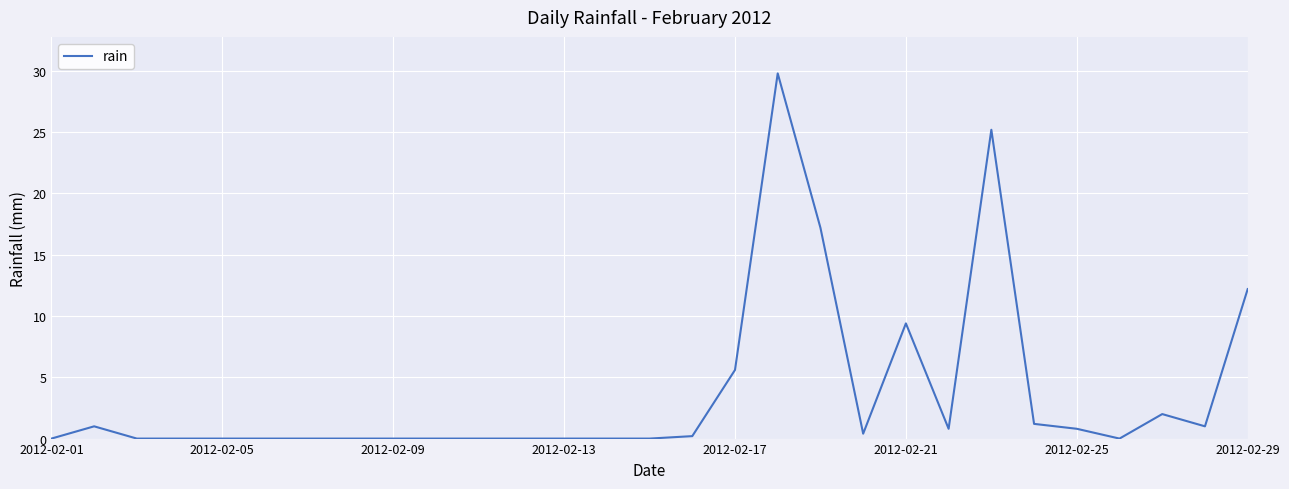

What is the maximum value shown in the chart?

29.8